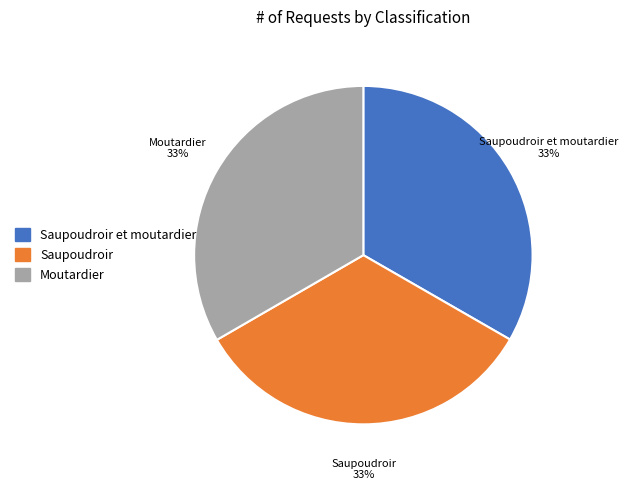

Does Moutardier account for over 50% of the chart?

No